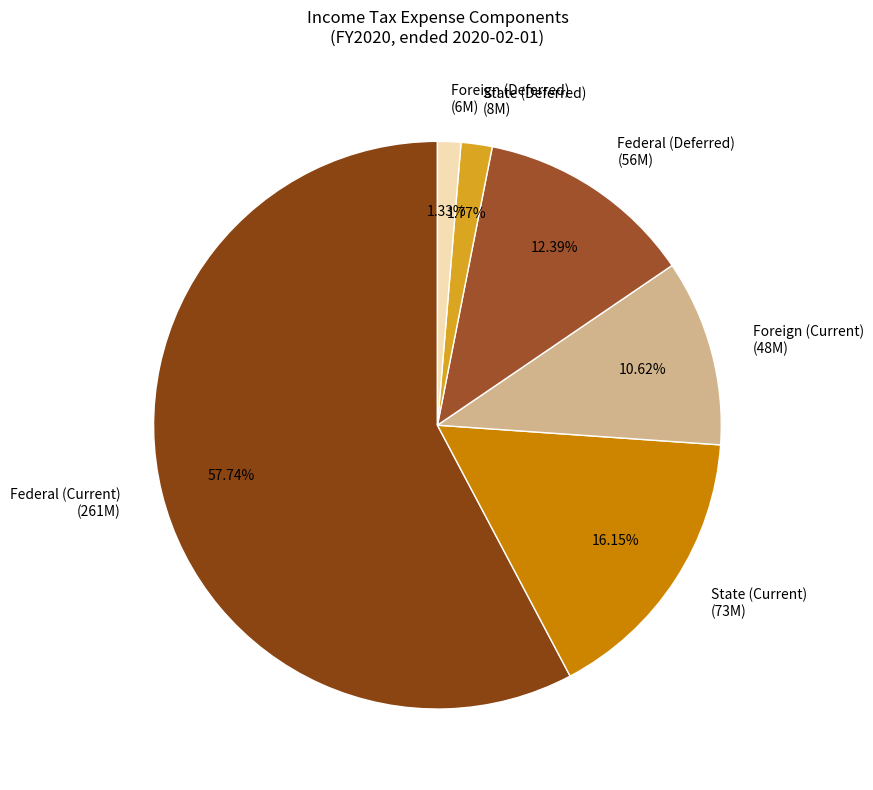

Which slice is the largest?

Federal (Current)